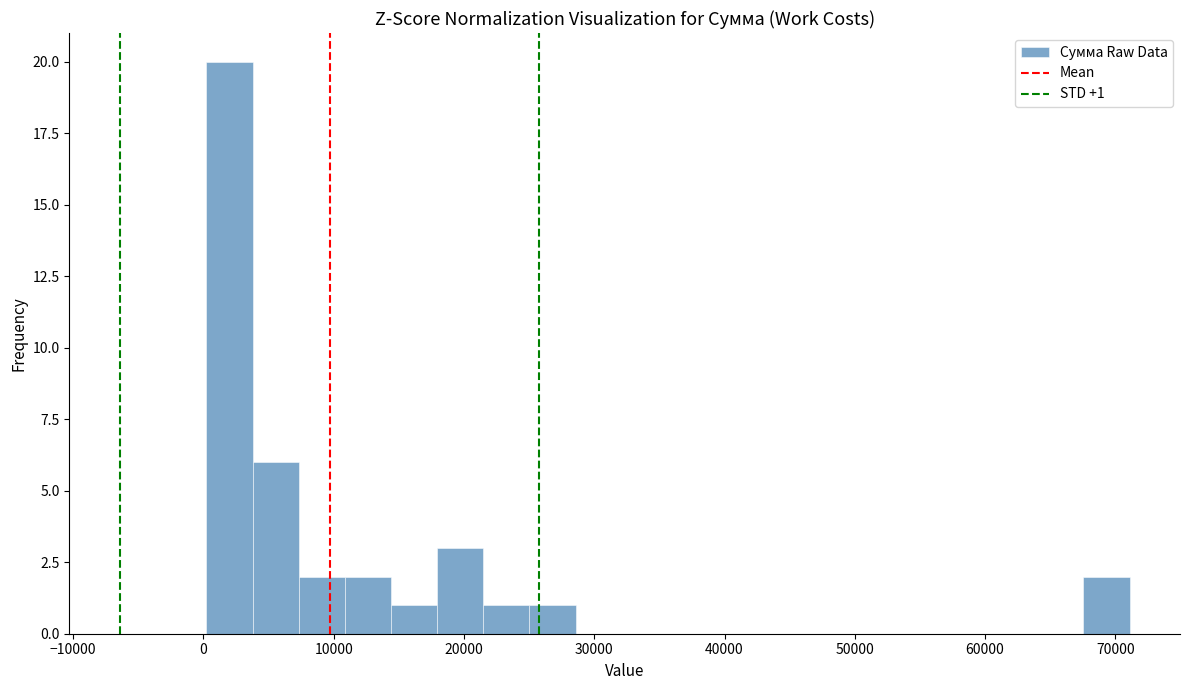

Read against the x-axis, roughly where is the centre of the tallest bar?

2000